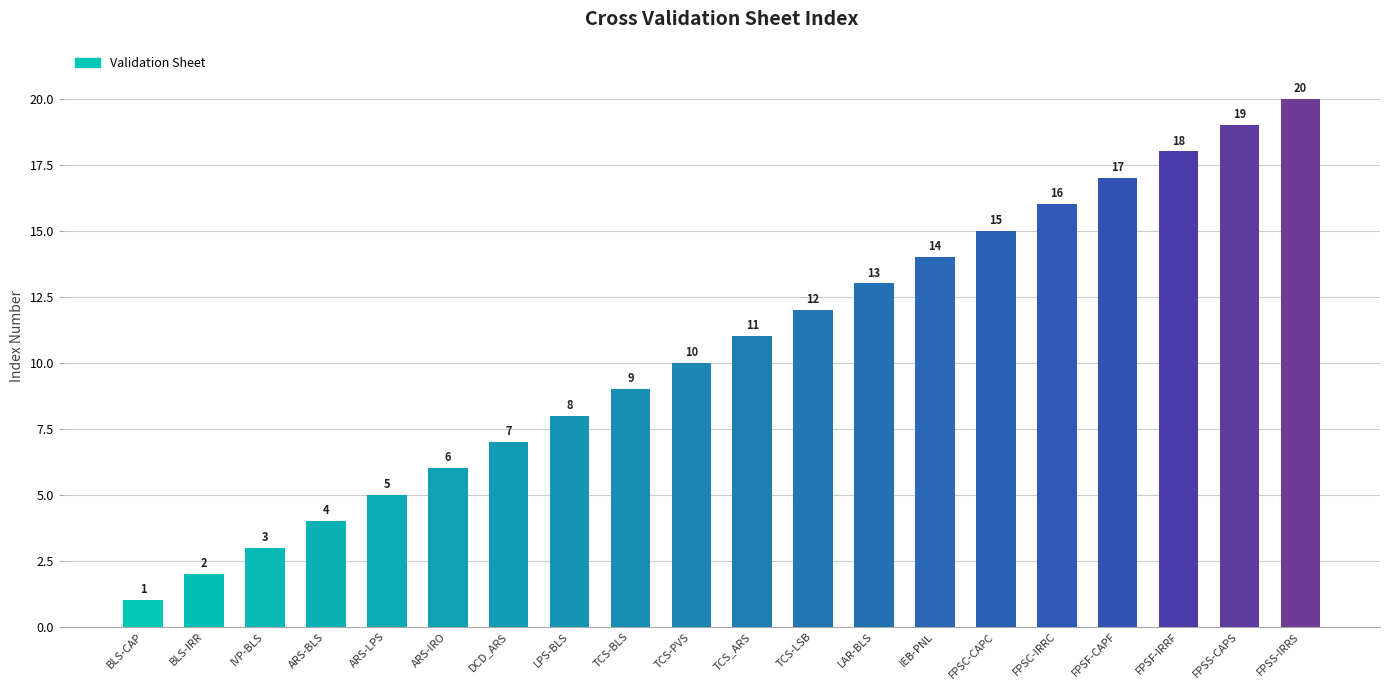

What is the difference between the maximum and second lowest values?

18